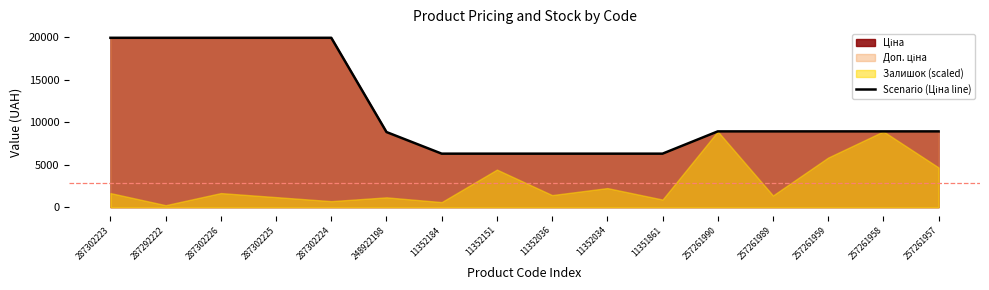

Count the number of values greater than 8934.

10